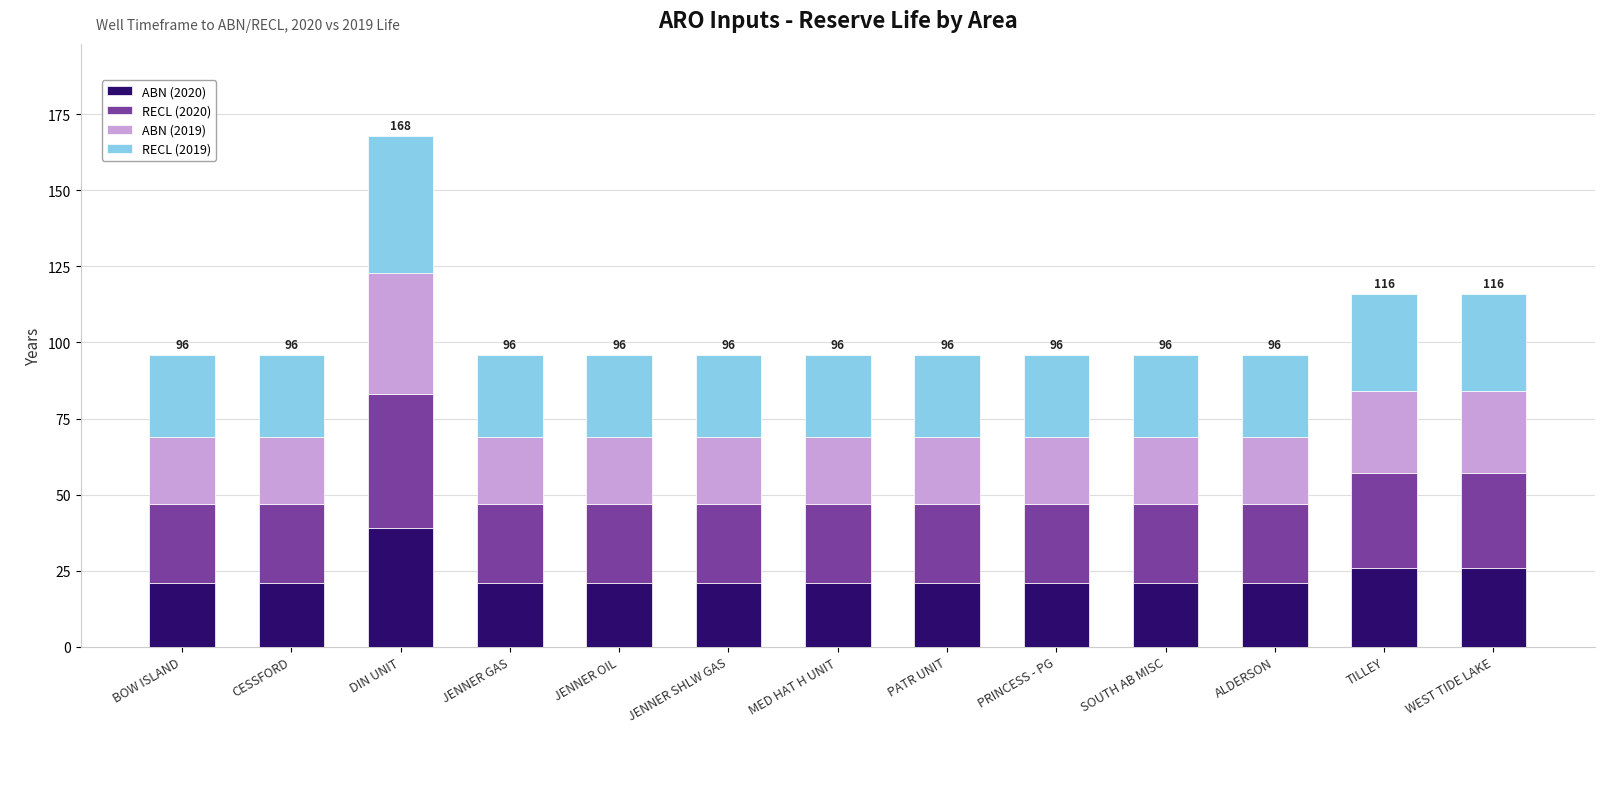

What is the total value across all series at MED HAT H UNIT?

96